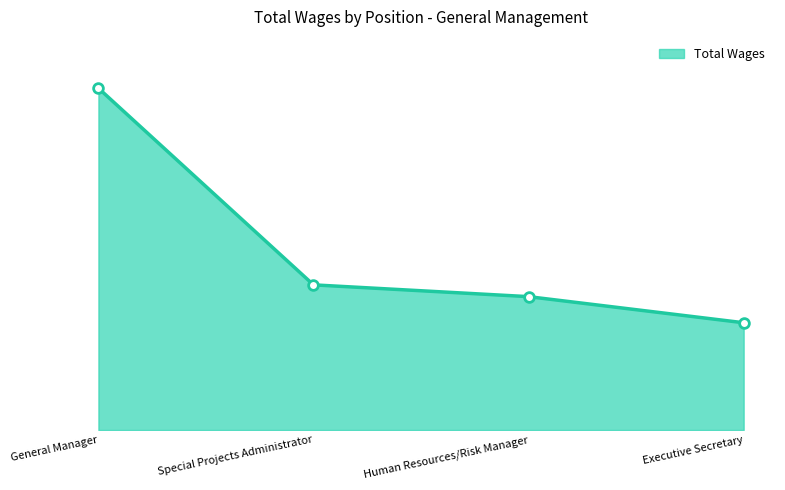

Is it true that the value at Human Resources/Risk Manager is 102087?

True